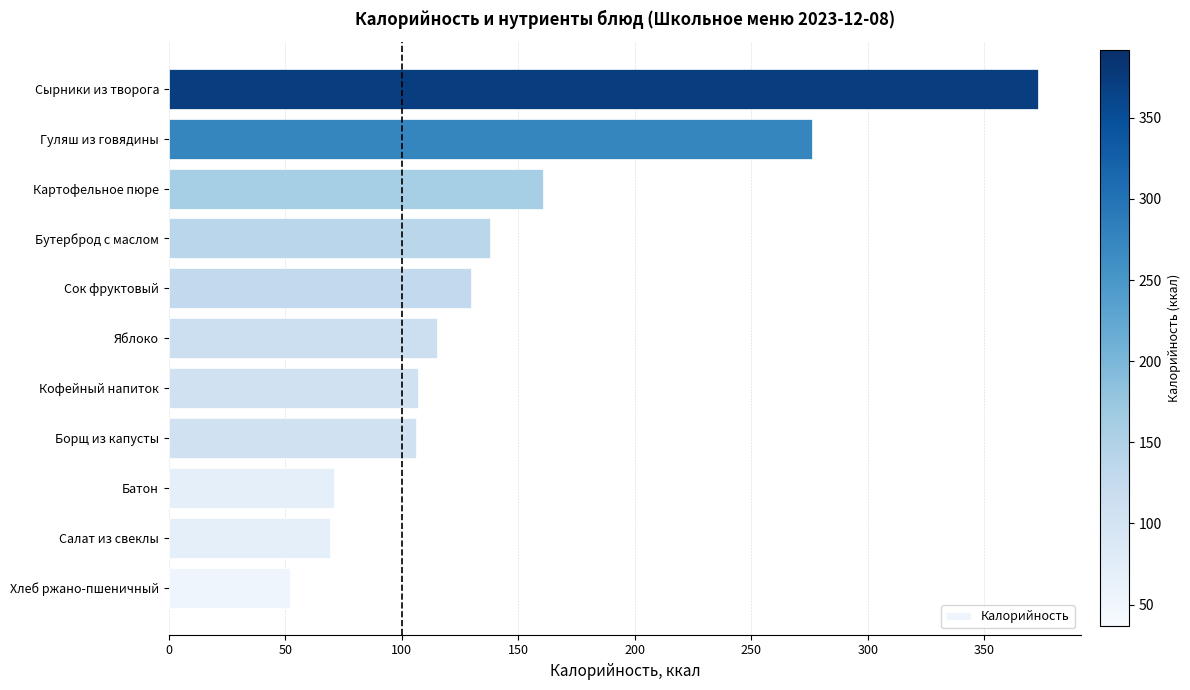

What is the sum of the values at Гуляш из говядины and Борщ из капусты?

382.3